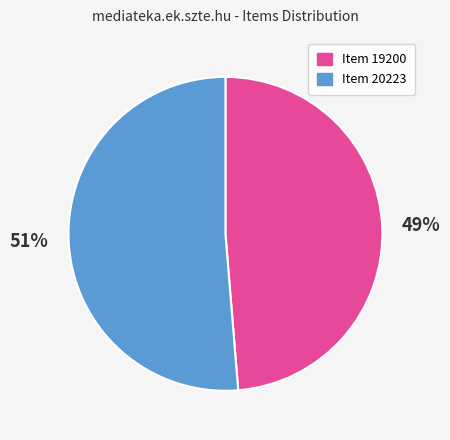

Is there any slice that represents more than half of the pie?

Yes